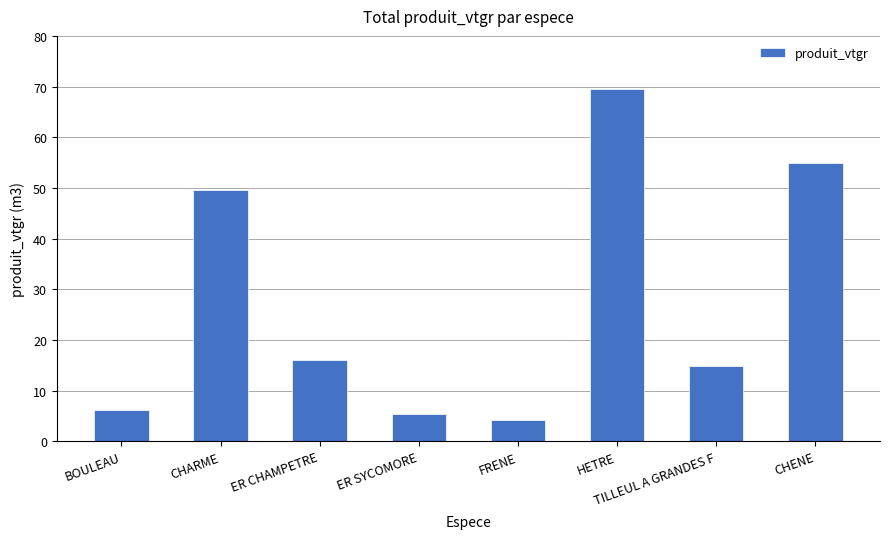

What is the sum of the values at BOULEAU and HETRE?

75.6